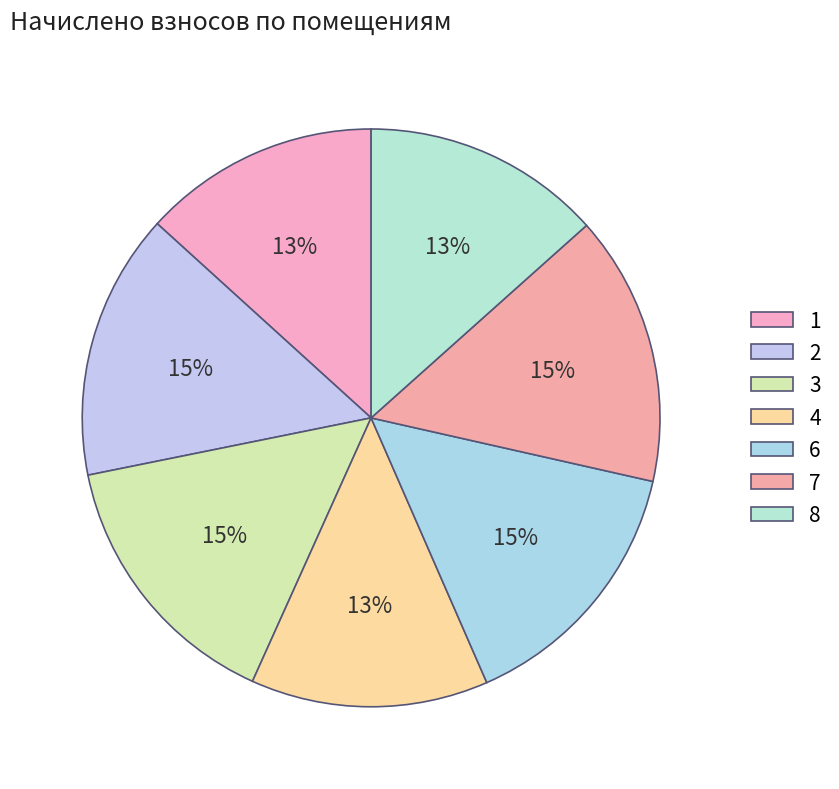

To the nearest percent, what is the combined percentage of 7 and 1?

28%